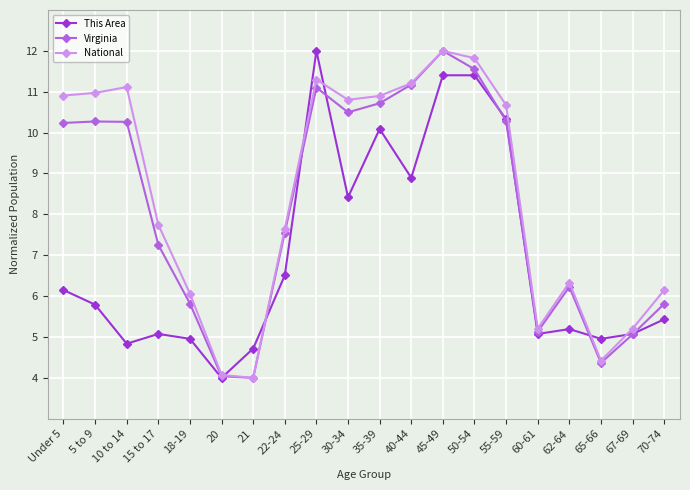

What is the lowest value of the Virginia series?

4.0